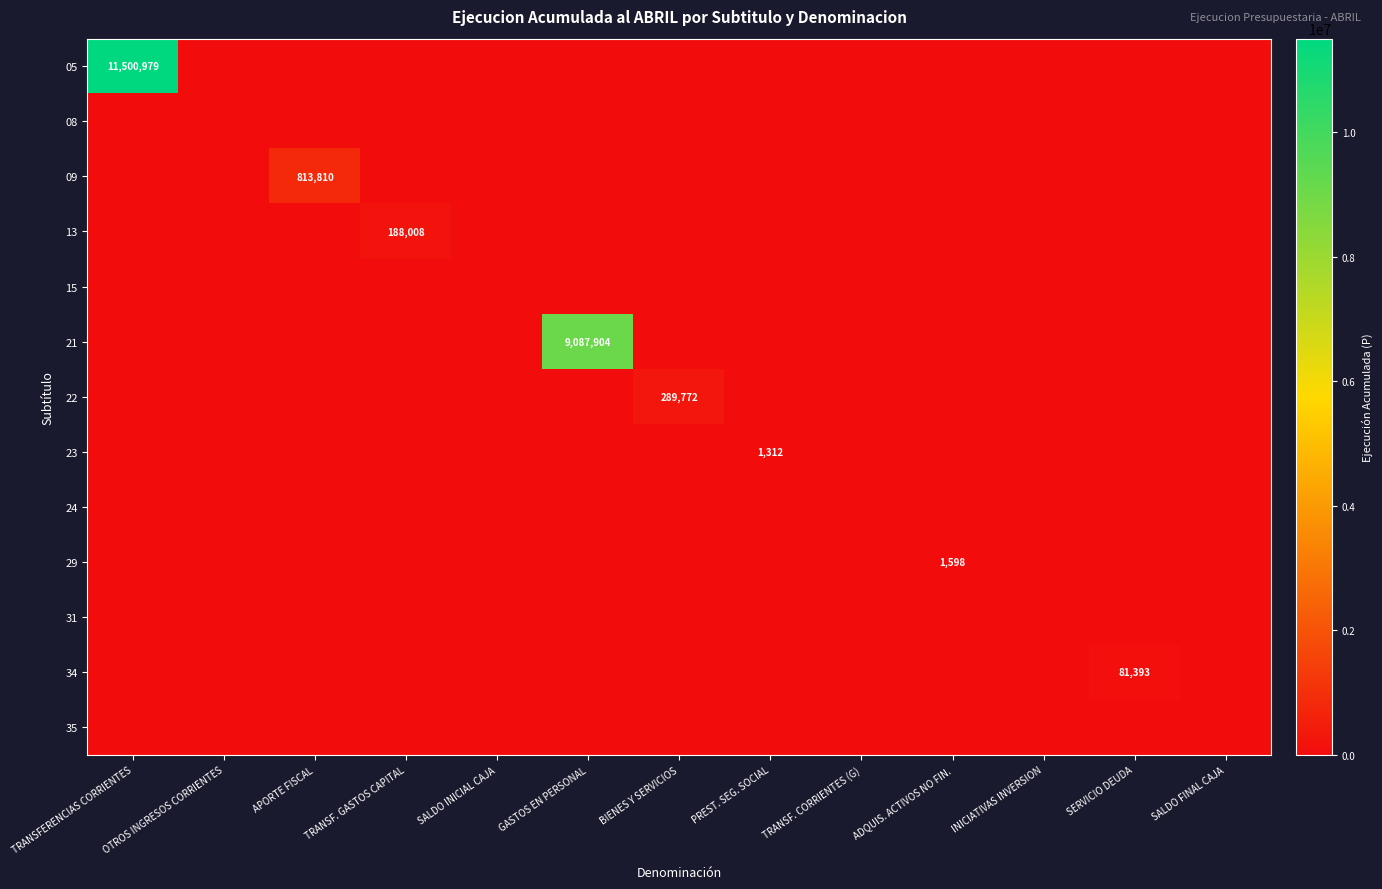

What is the difference between the highest and lowest values at TRANSFERENCIAS CORRIENTES?

11500979